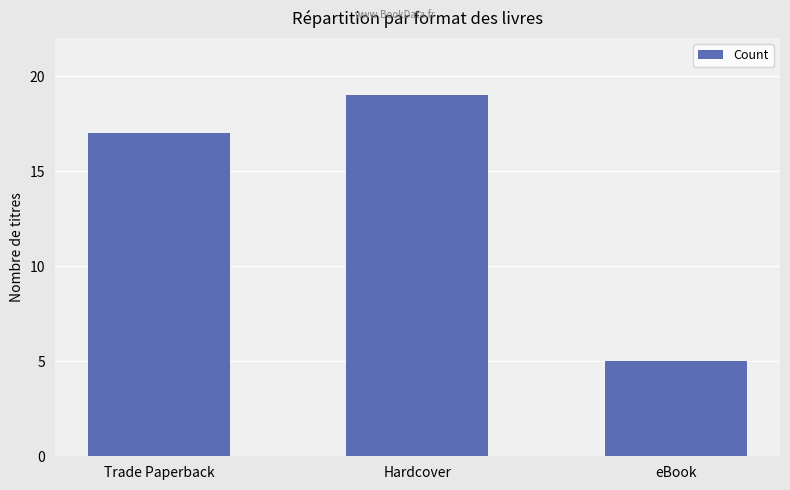

Reading right to left, list all the values displayed in this chart.

eBook=5	Hardcover=19	Trade Paperback=17